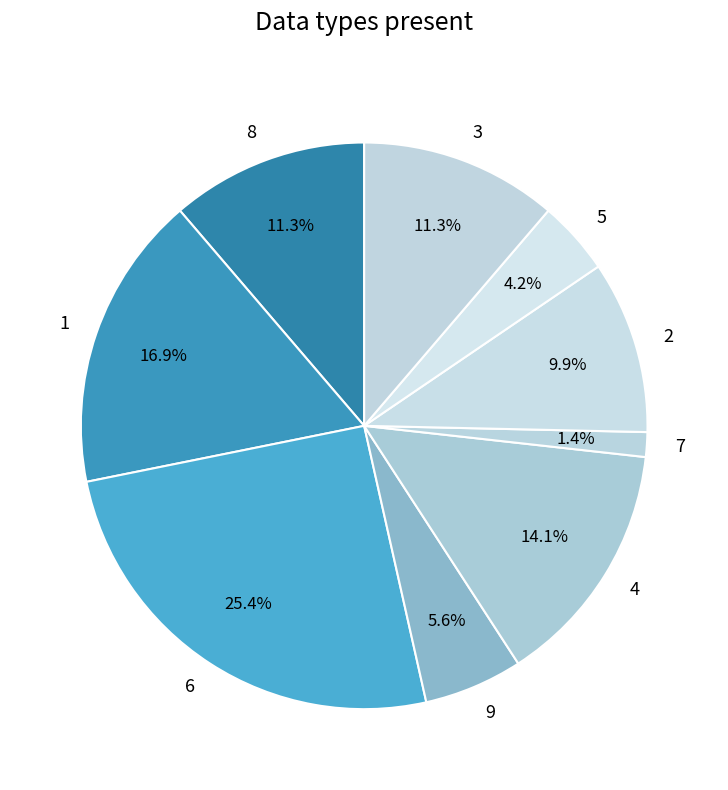

Between 3 and 2, which is larger?

3